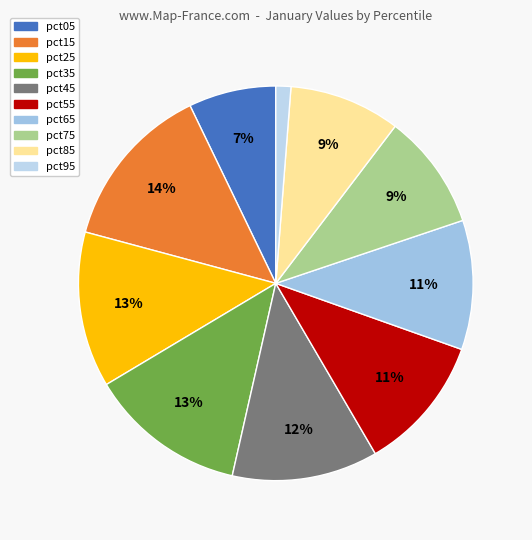

The pct35 slice represents 28% of the pie. True or false?

False